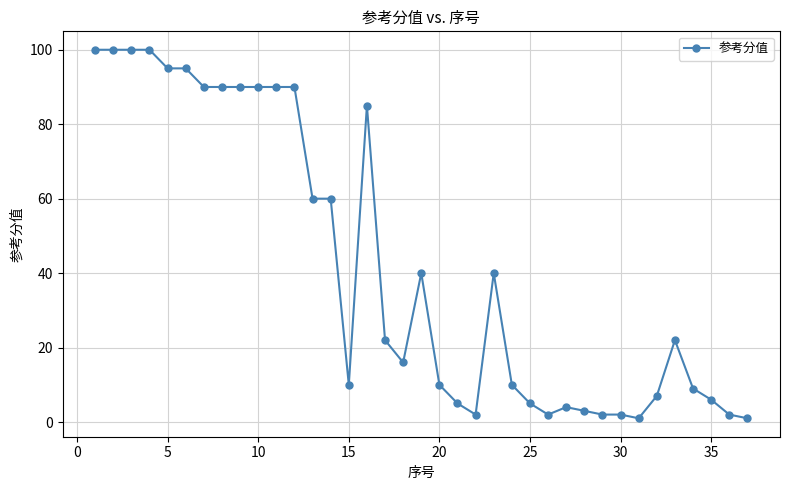

What is the sum of all values?

1556